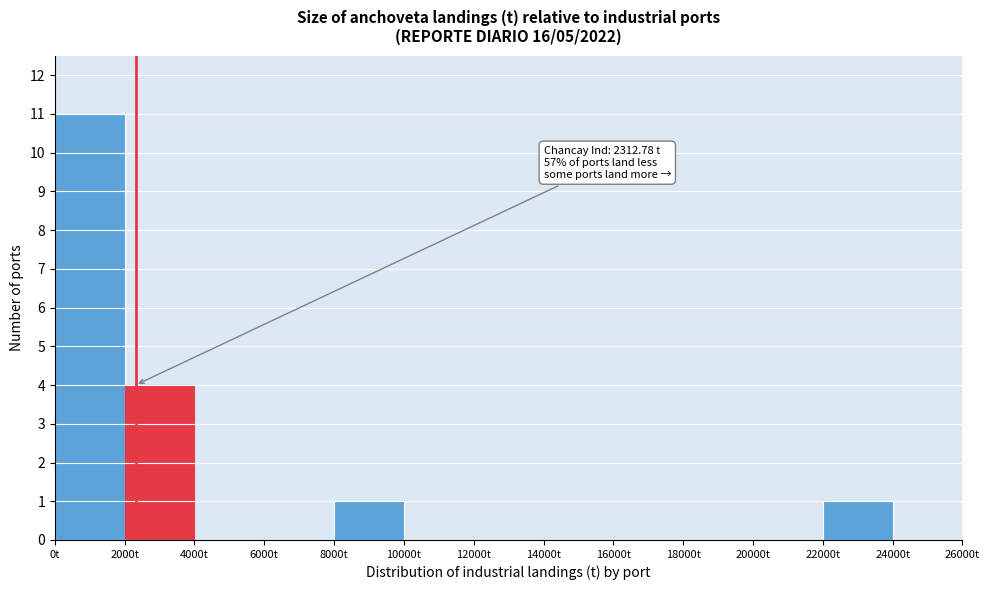

Over which range of the x-axis is the bar tallest?

0 to 2000